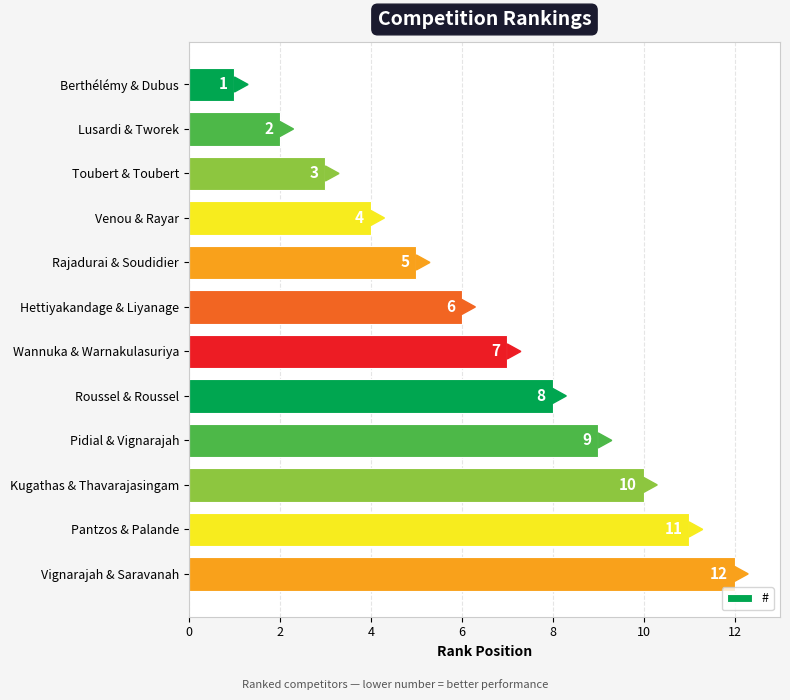

Which label corresponds to the largest value in the chart?

Vignarajah & Saravanah